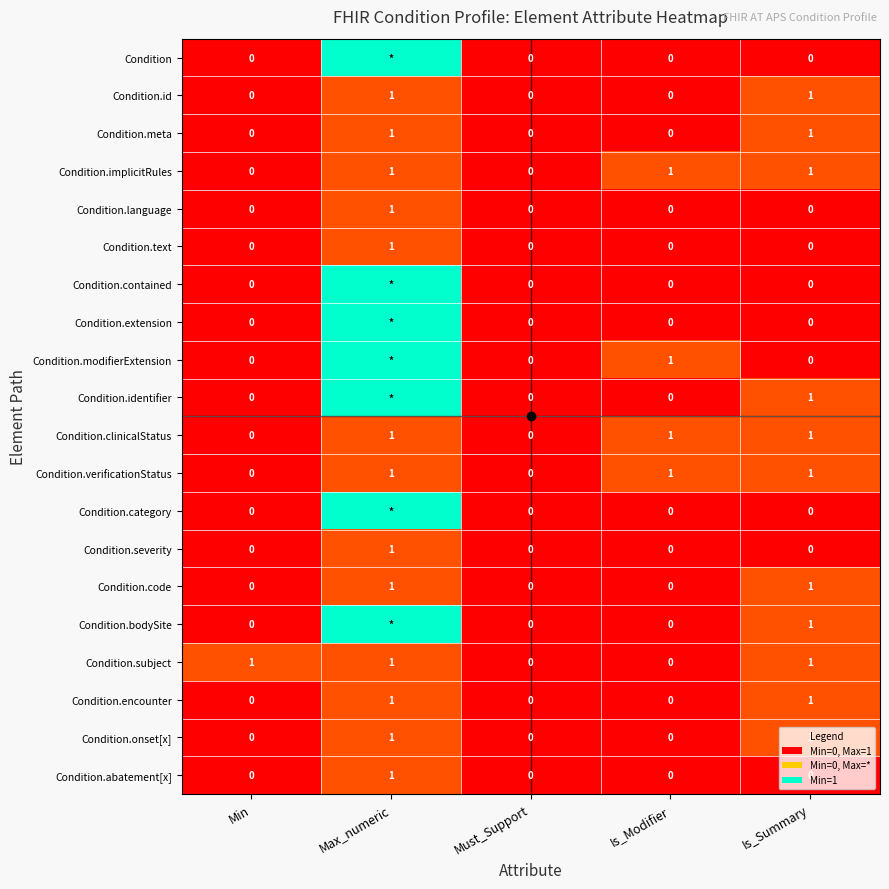

What is the difference between the Condition.text values at Must_Support and Max_numeric?

1